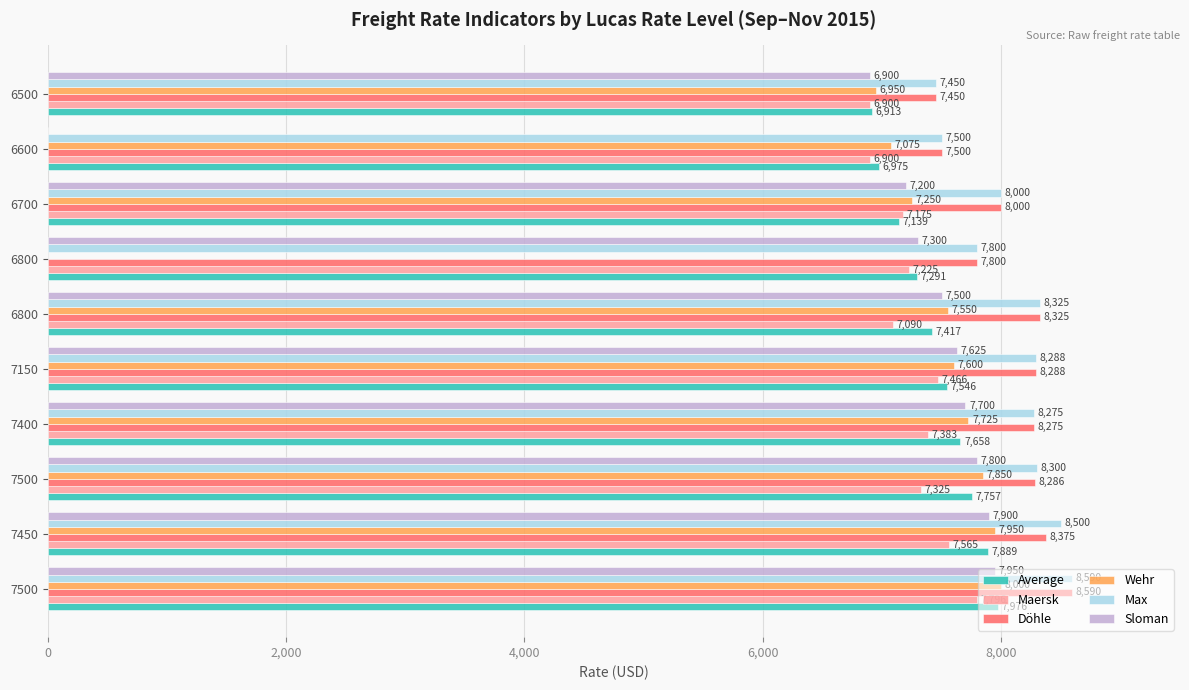

What are all the series names shown in the legend?

Average, Maersk, Döhle, Wehr, Max, Sloman